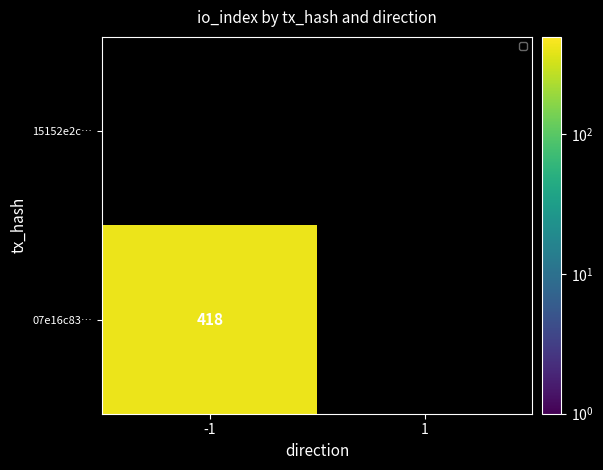

Rank the series at 1 from highest to lowest value.

07e16c8394e52b852851fc2f9fff920fd027c4b, 15152e2c9cf44a264726fe6427d80f2db2cde72